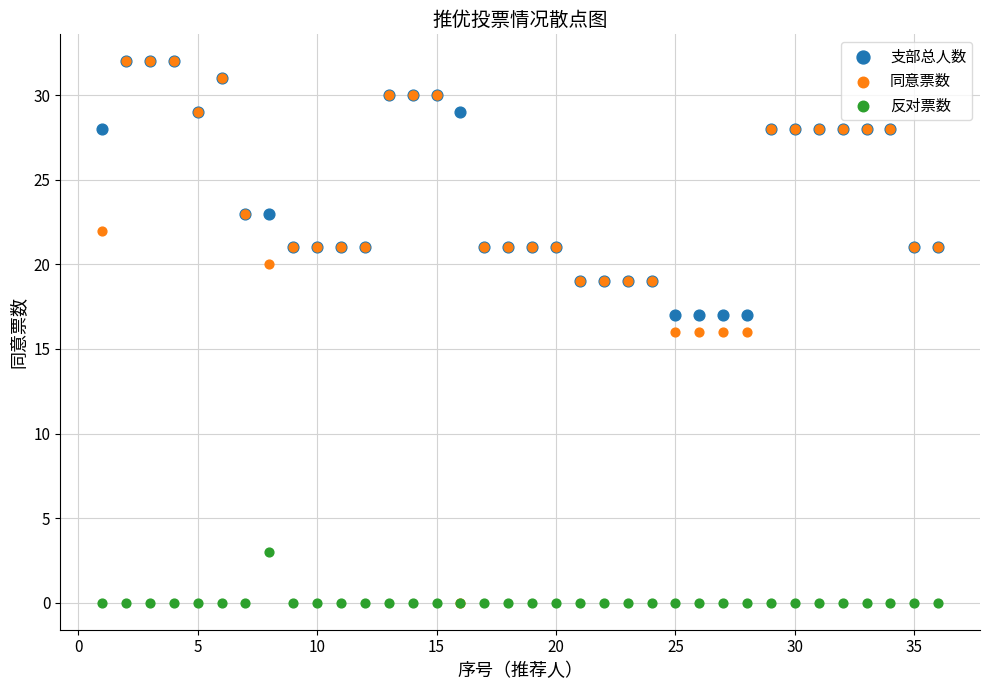

What are all the series names shown in the legend?

支部总人数, 同意票数, 反对票数